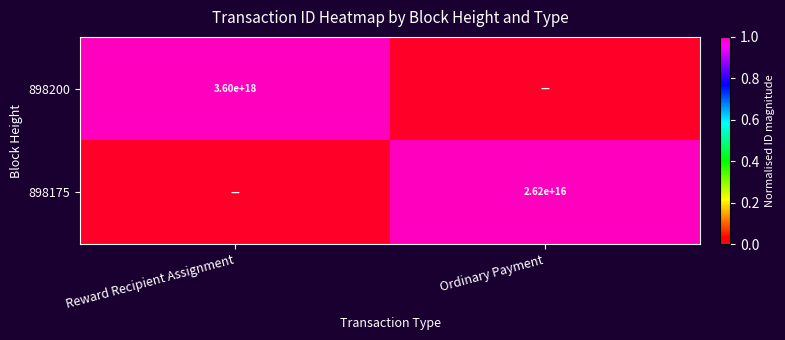

The 898200 series shows 3600000000000000000 at Reward Recipient Assignment. True or false?

True